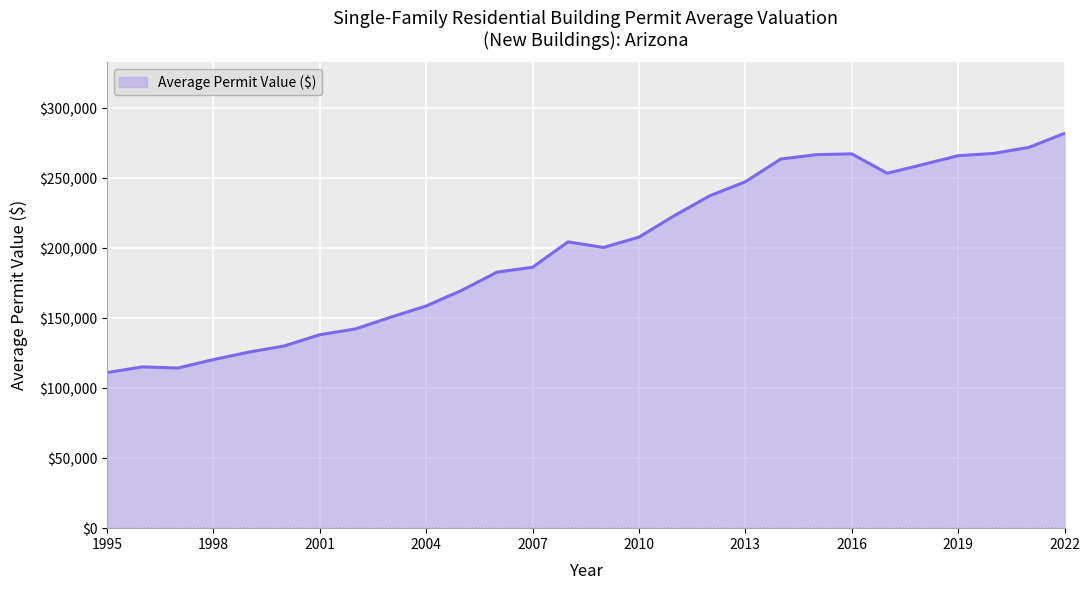

What is the minimum value shown in the chart?

111111.0